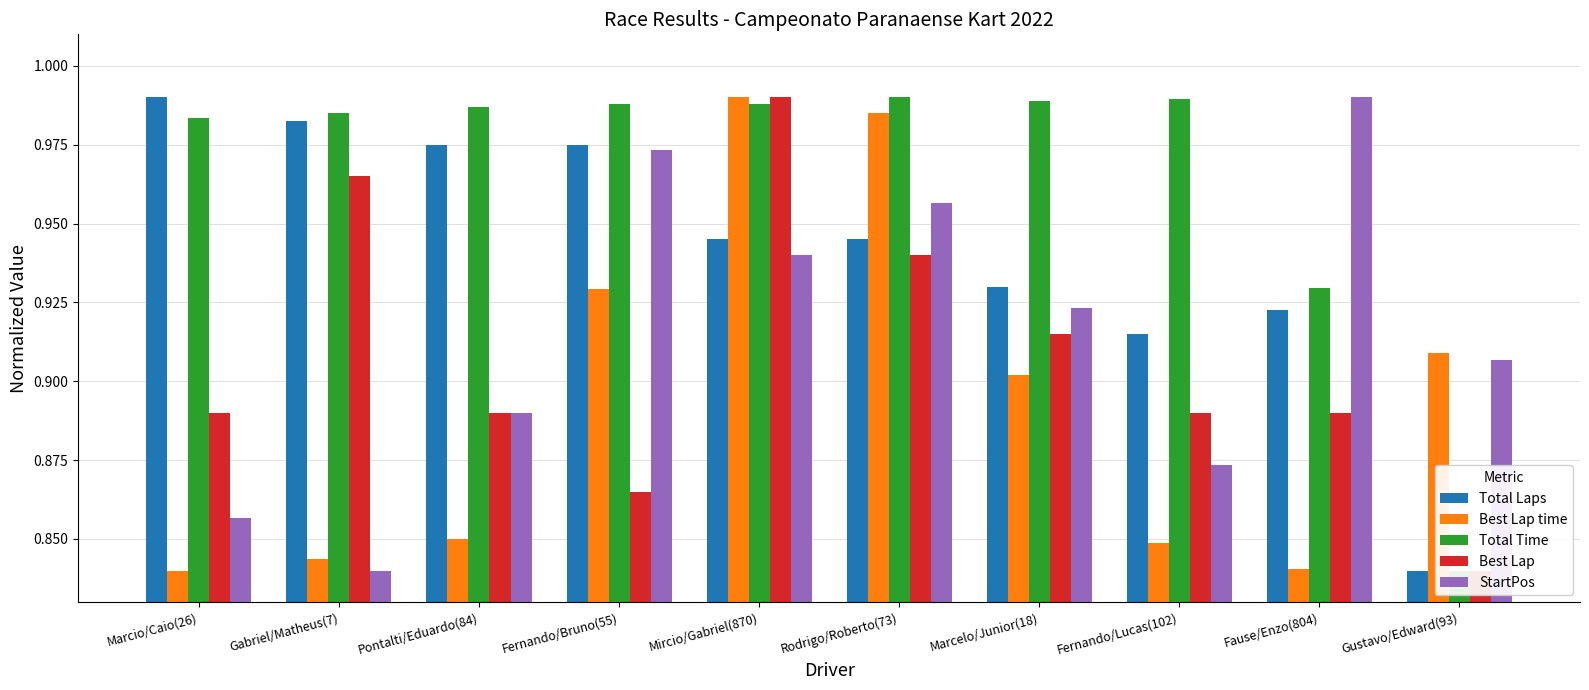

At which label does StartPos reach its minimum?

Gabriel/Matheus(7)